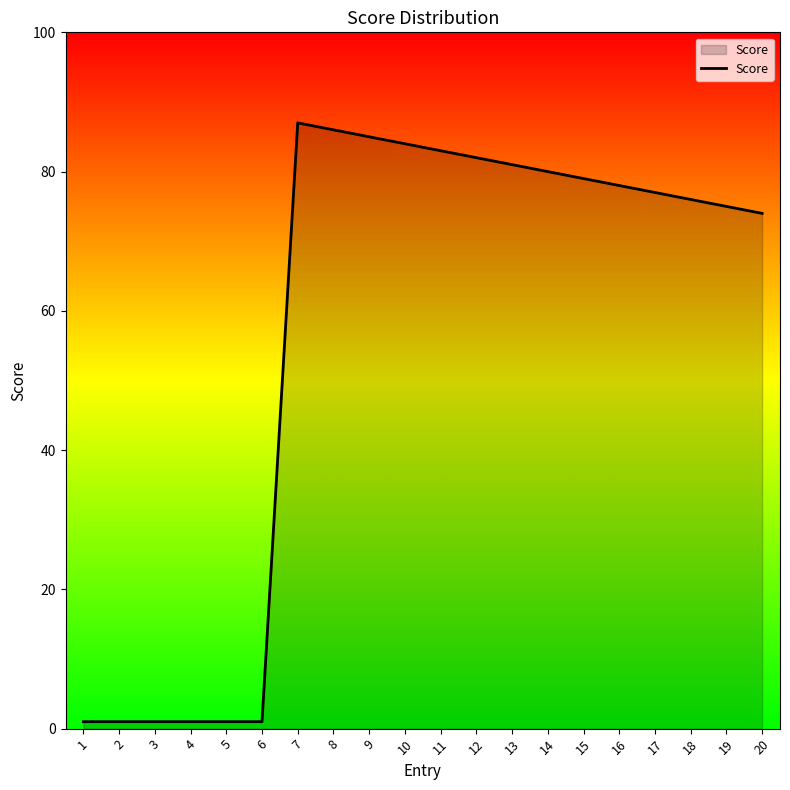

What is the average value?

57